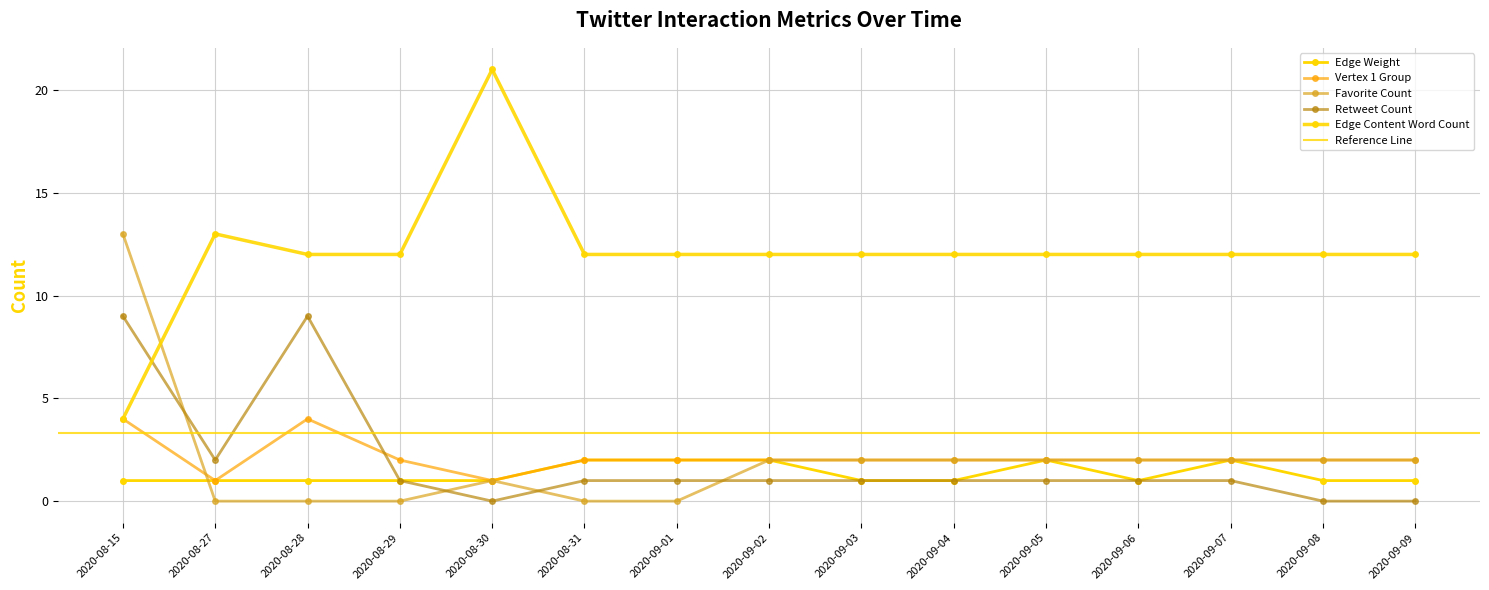

The Edge Weight series shows 2 at 2020-08-15. True or false?

False